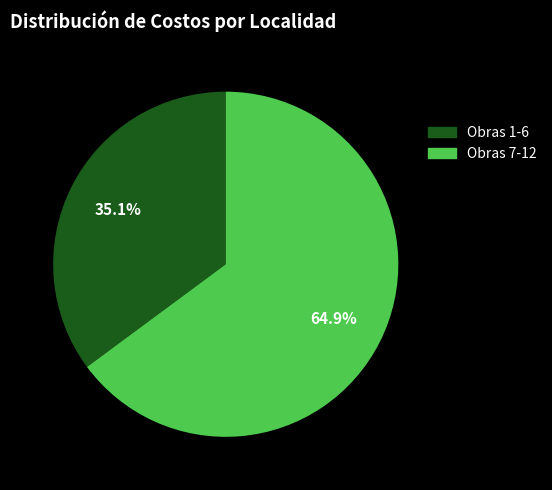

How many segments does this pie chart have?

2